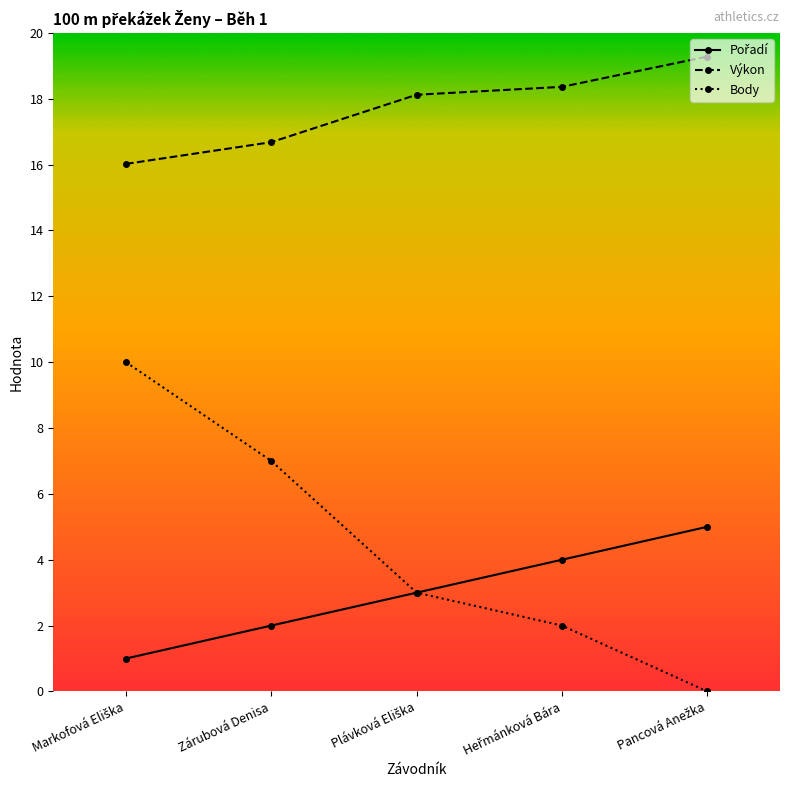

What is the maximum value for Body?

10.0